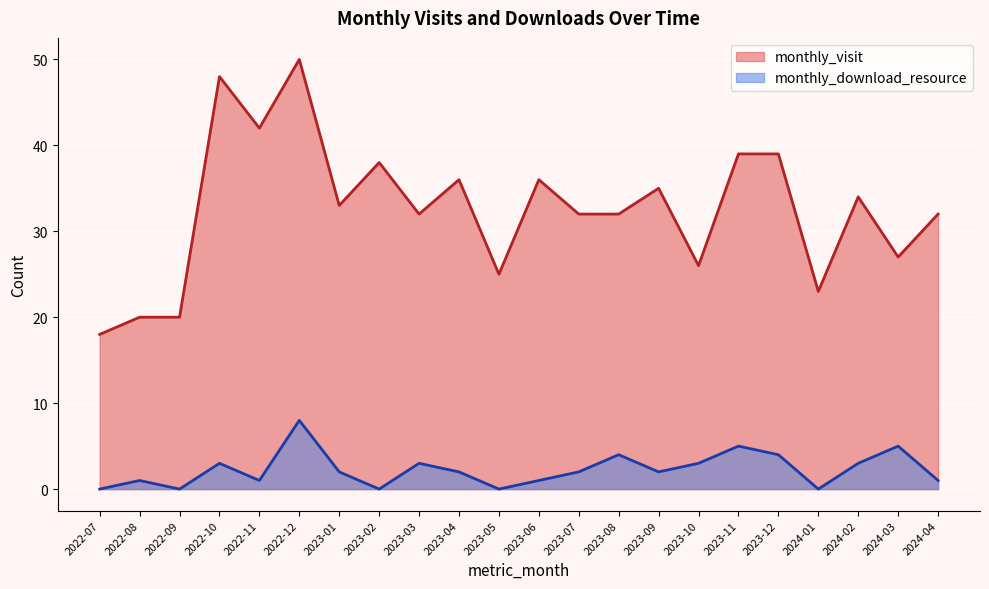

What is the sum of the monthly_visit values at 2024-03 and 2023-09?

62